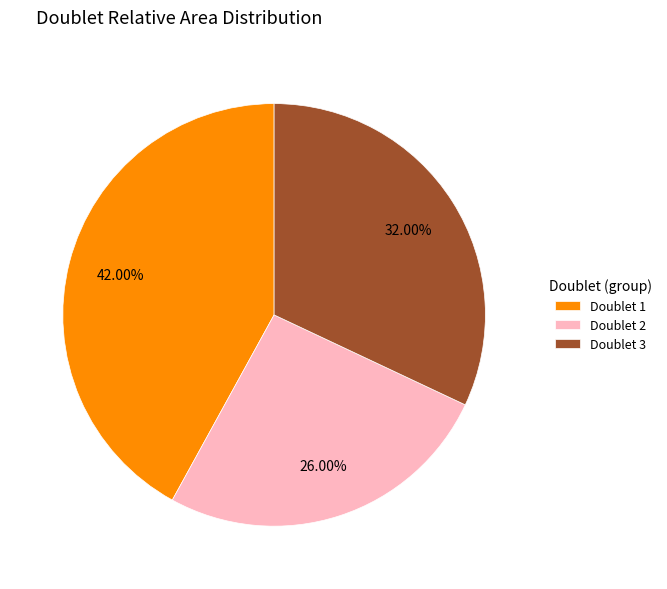

Does Doublet 3 represent more than half of the total?

No